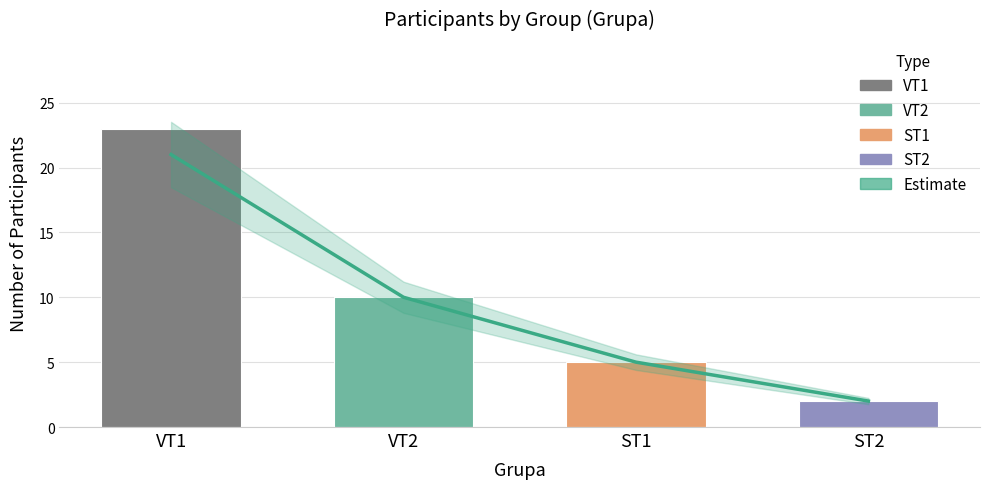

Which has a higher value, VT2 or ST1?

VT2